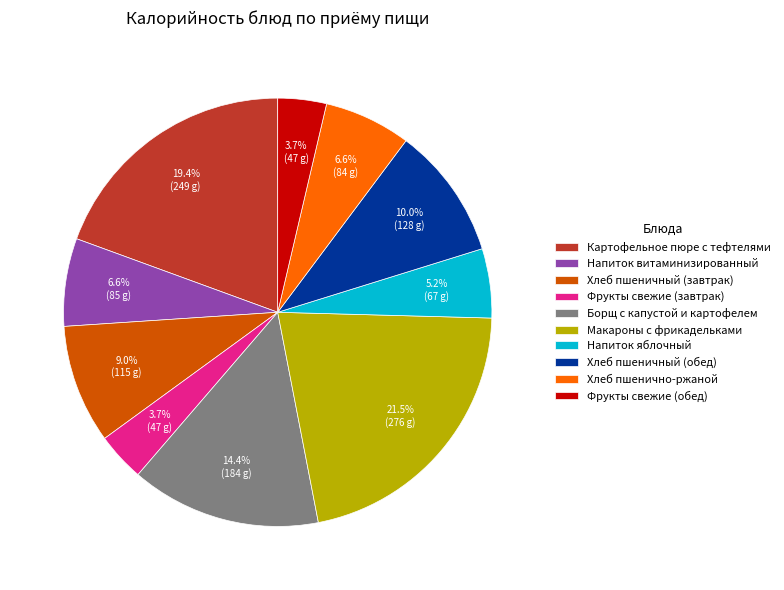

The Картофельное пюре с тефтелями slice represents 29% of the pie. True or false?

False